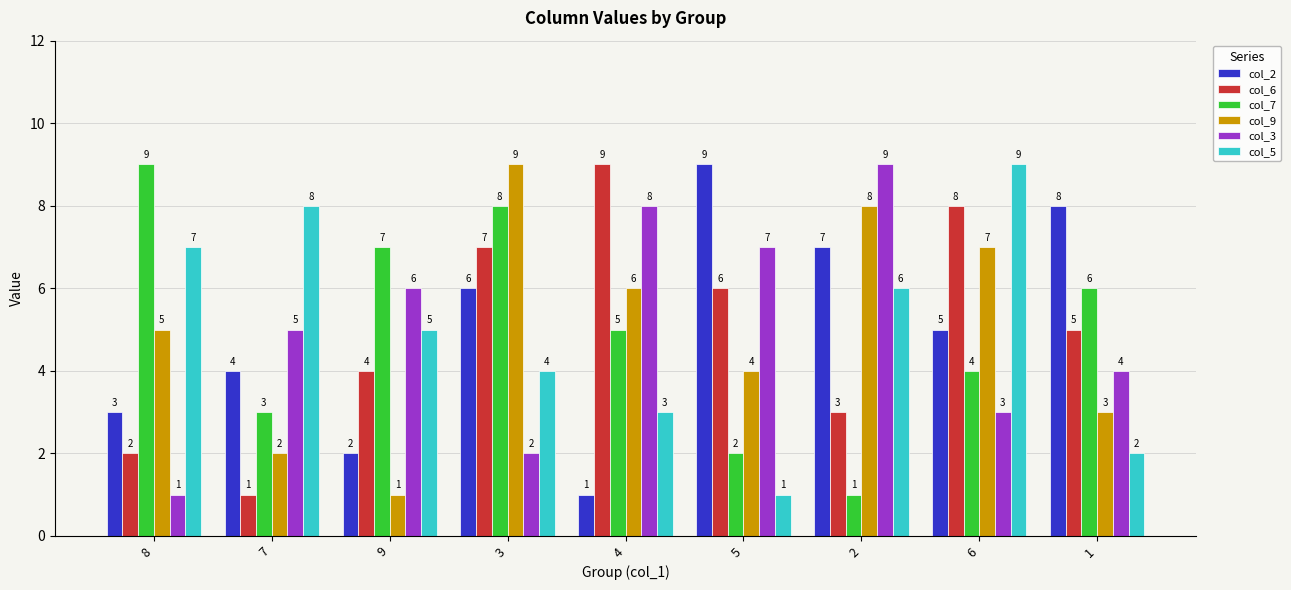

What is the average value of the col_9 series?

5